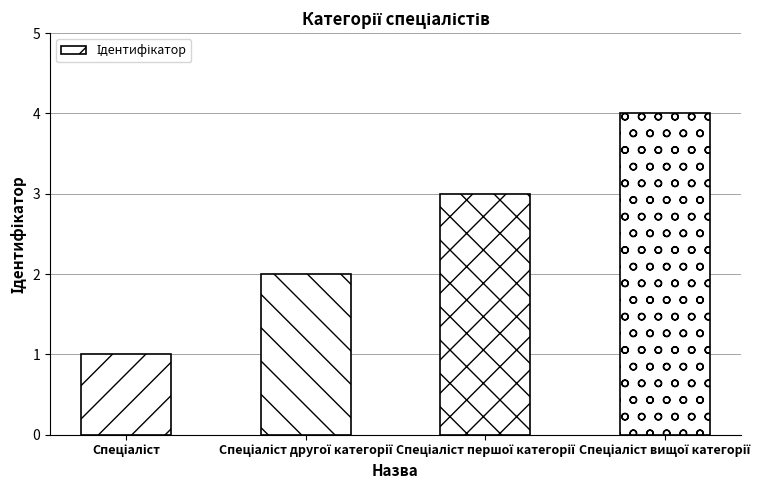

What is the difference between the maximum and minimum values?

3